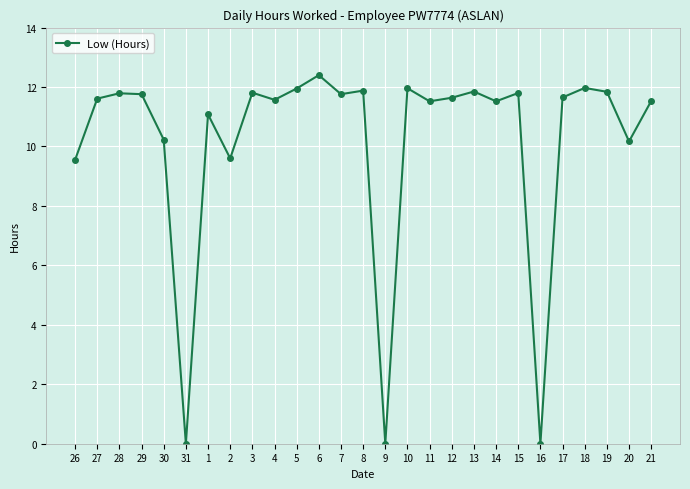

What is the sum of all values?

274.4